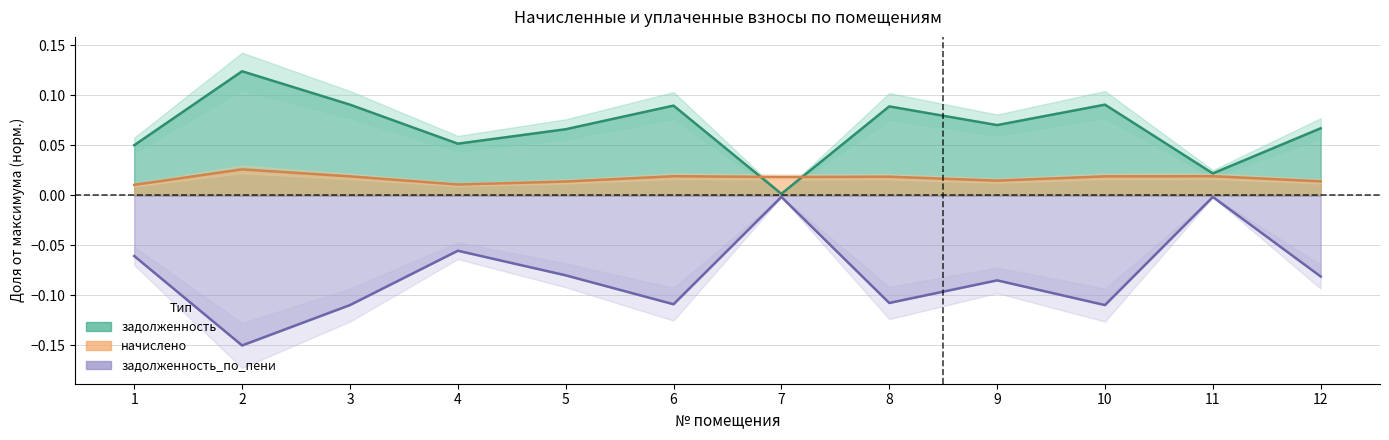

Which category has the highest value across all series?

2